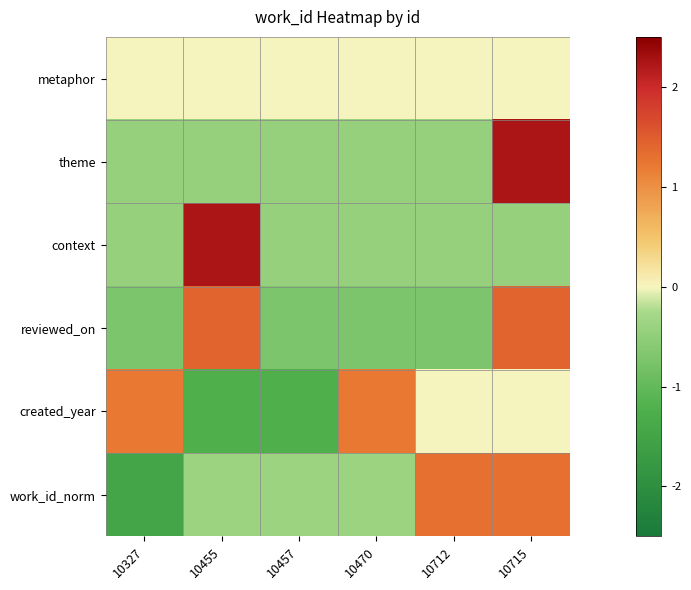

Which has a higher value, 10712 or 10715?

10712